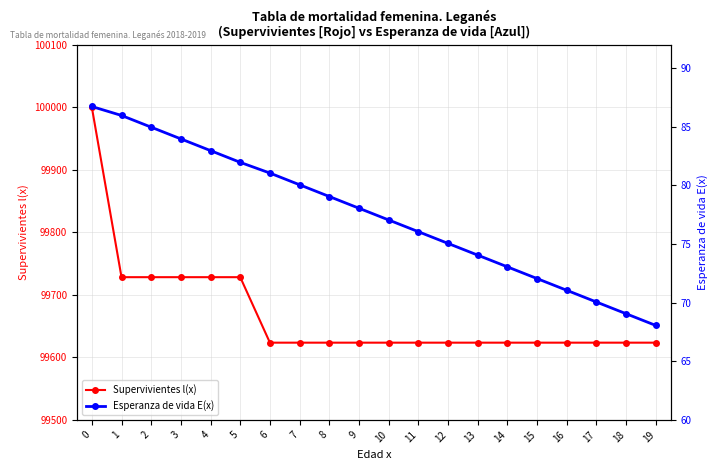

True or false: Esperanza de vida E(x) and Supervivientes l(x) cross at least once.

False